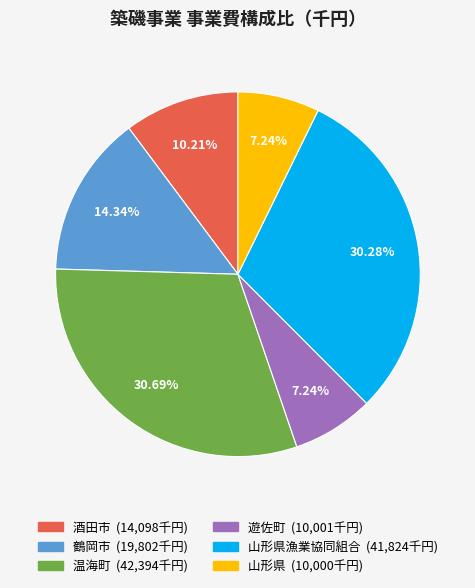

Is there any slice that represents more than half of the pie?

No